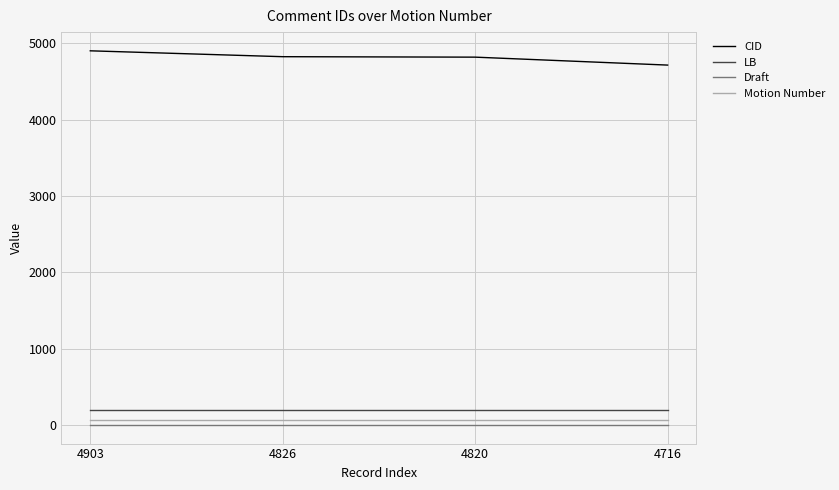

How many lines are shown in the chart?

4